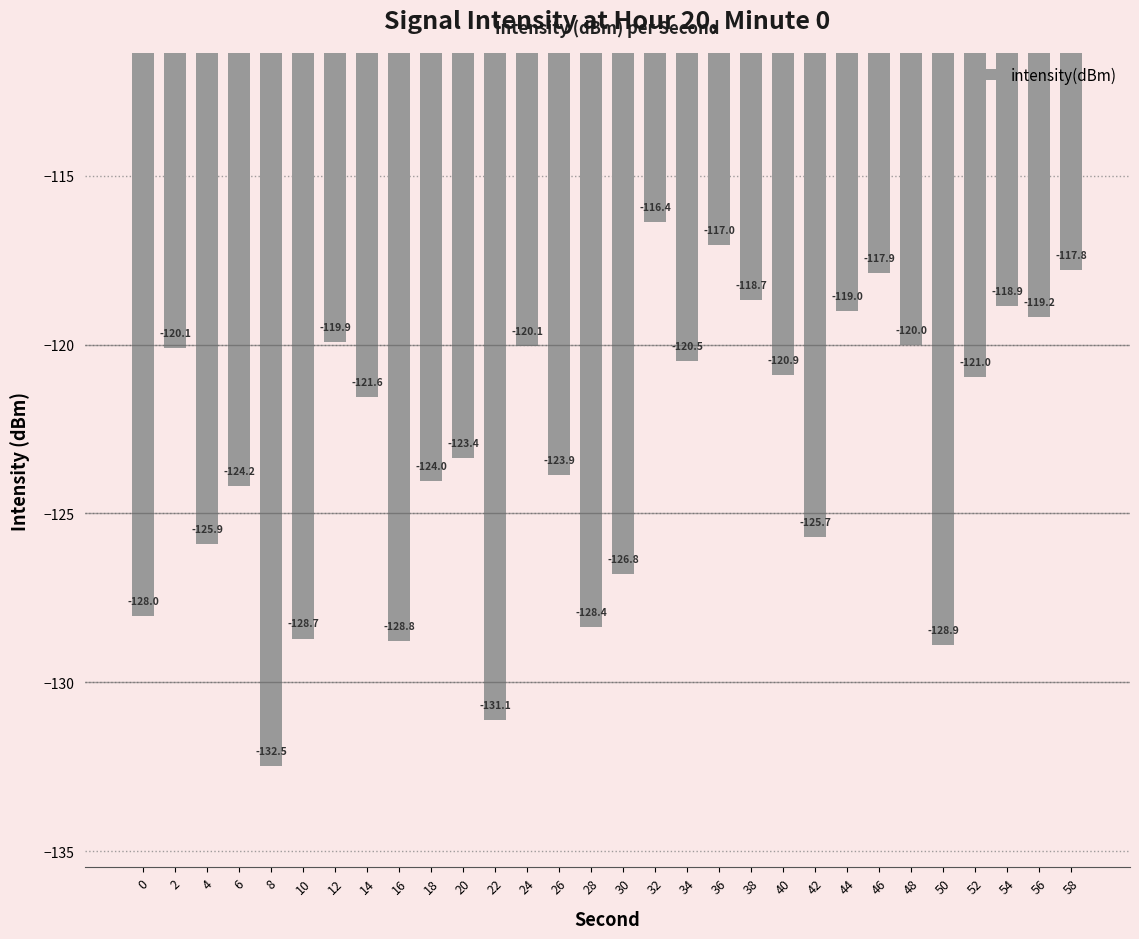

At which label is the value closest to -124?

18